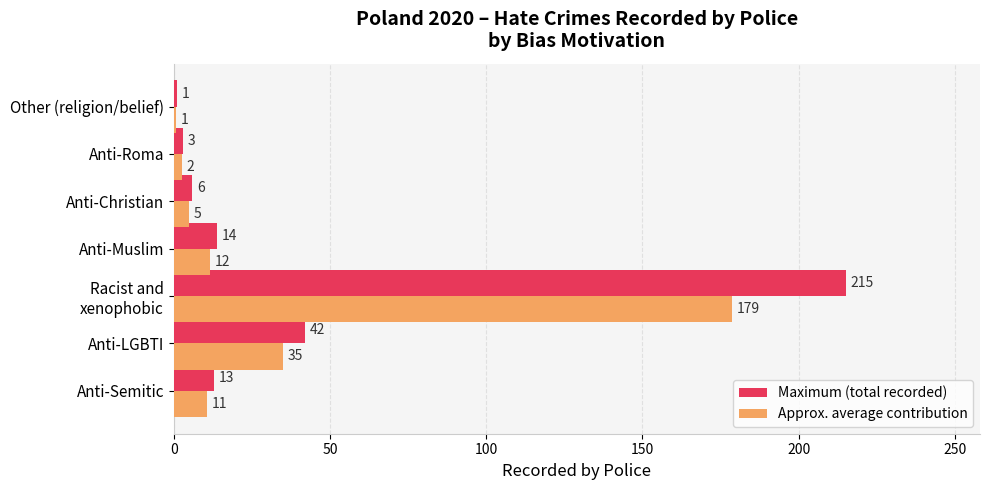

What is the sum of all Maximum (total recorded) values?

294.0